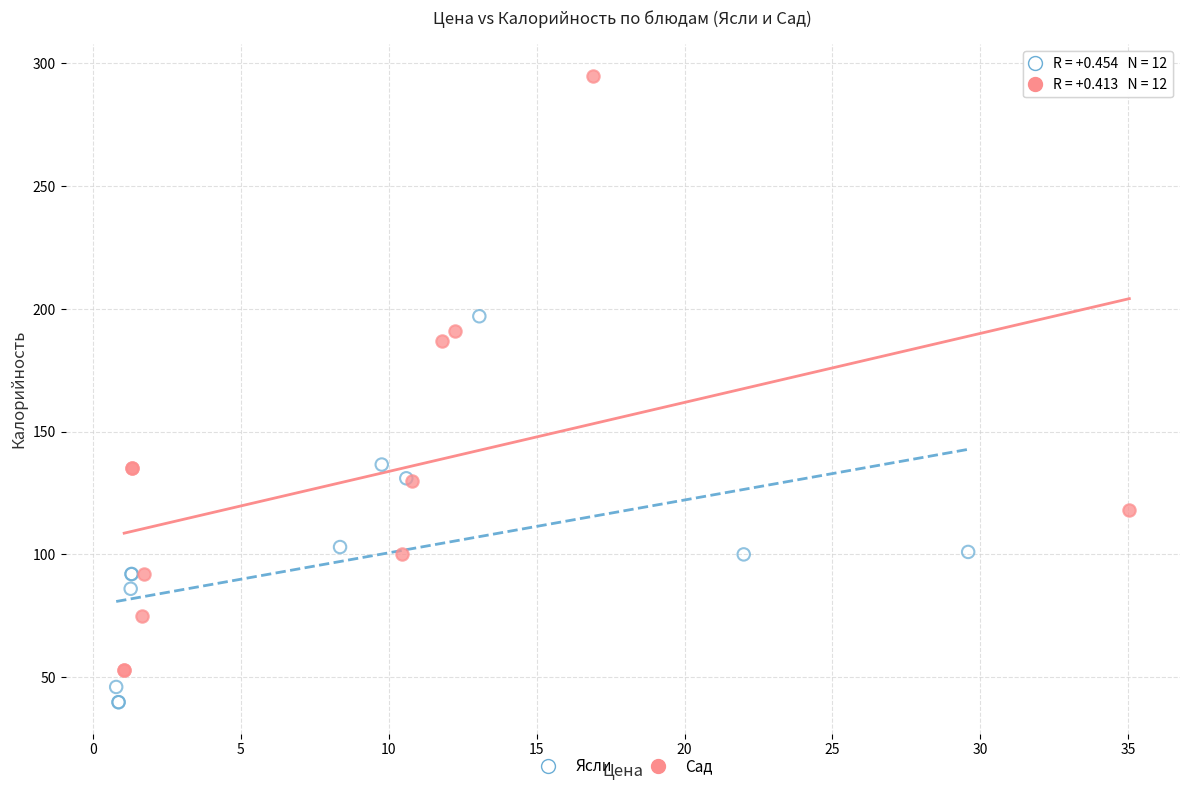

Which series has the widest spread of Y values?

Сад